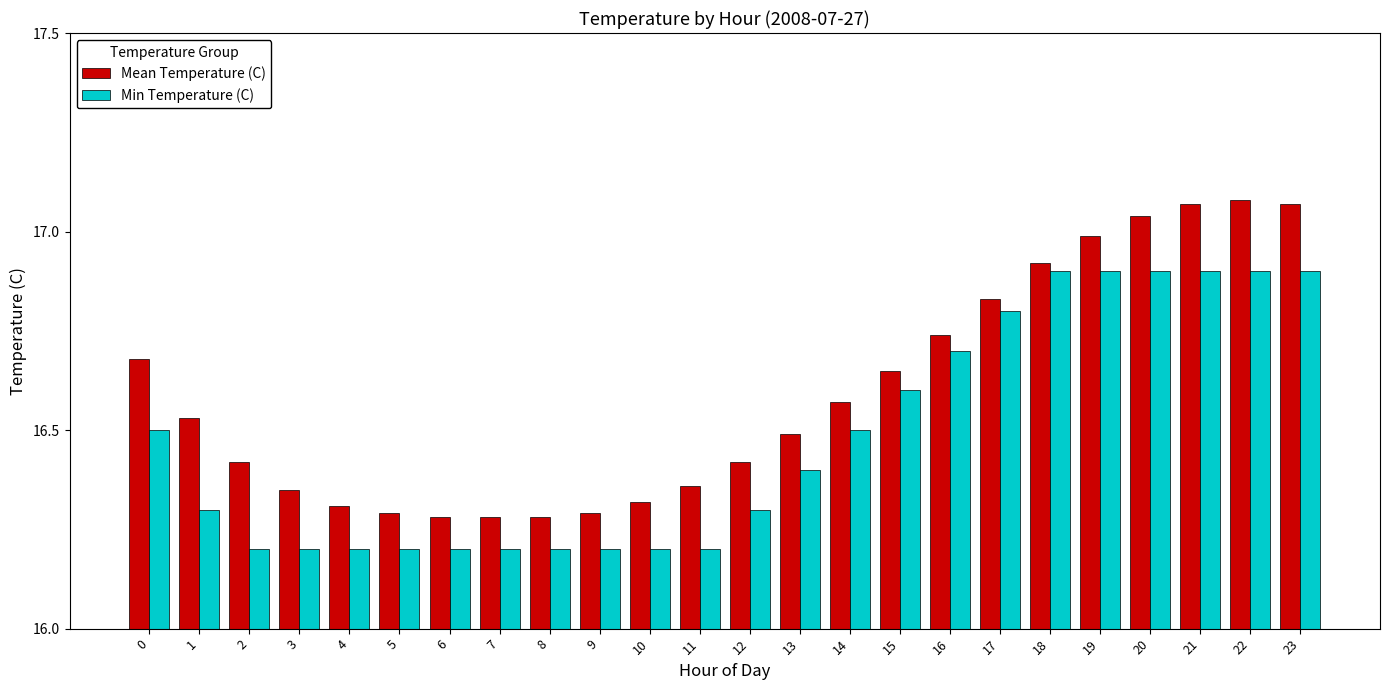

What is the sum of the Mean Temperature (C) values at 8 and 1?

32.8